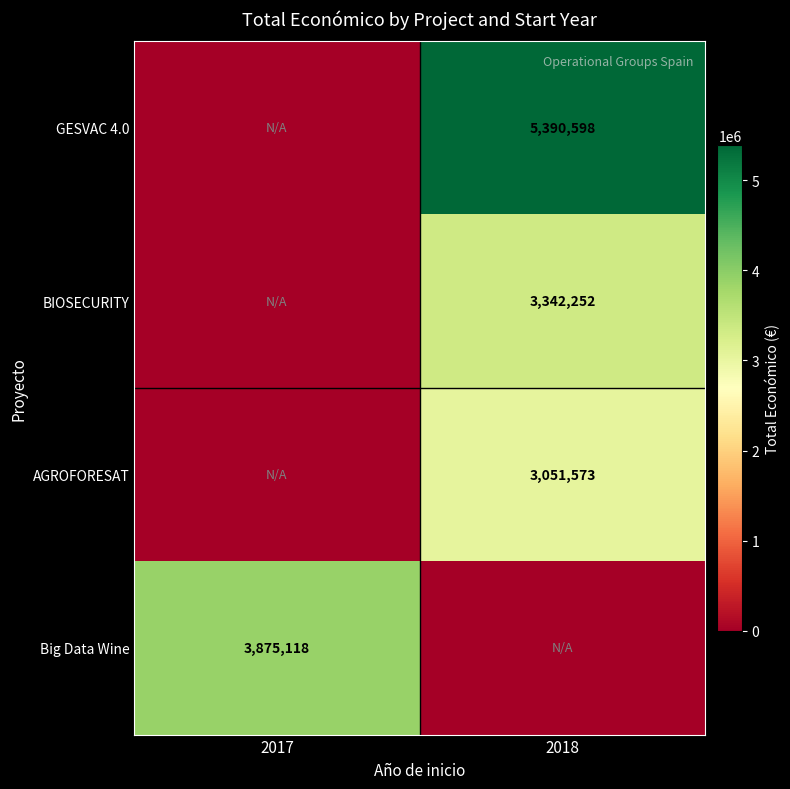

Is the value of BIOSECURITY at 2018 greater than the value of Big Data Wine at 2017?

No